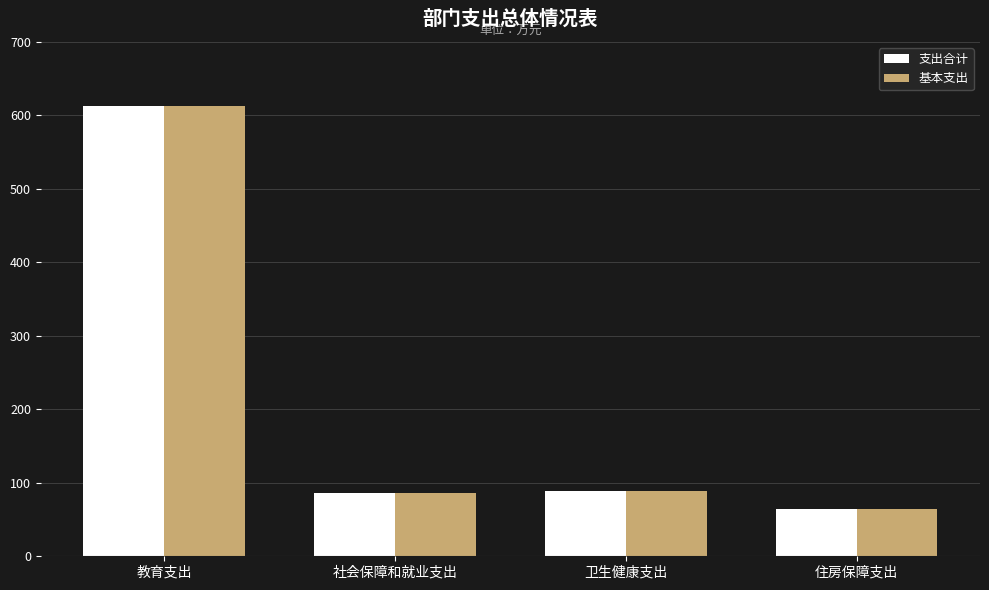

At which label does 基本支出 reach its peak?

教育支出